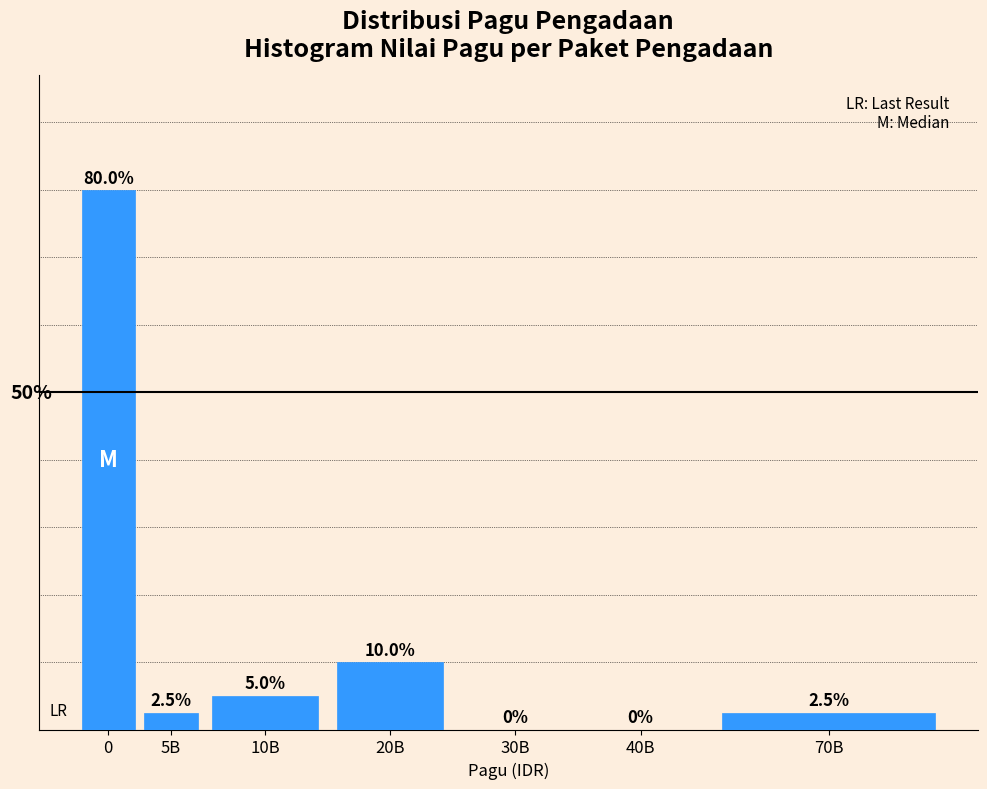

At which label is the value closest to 40?

20B